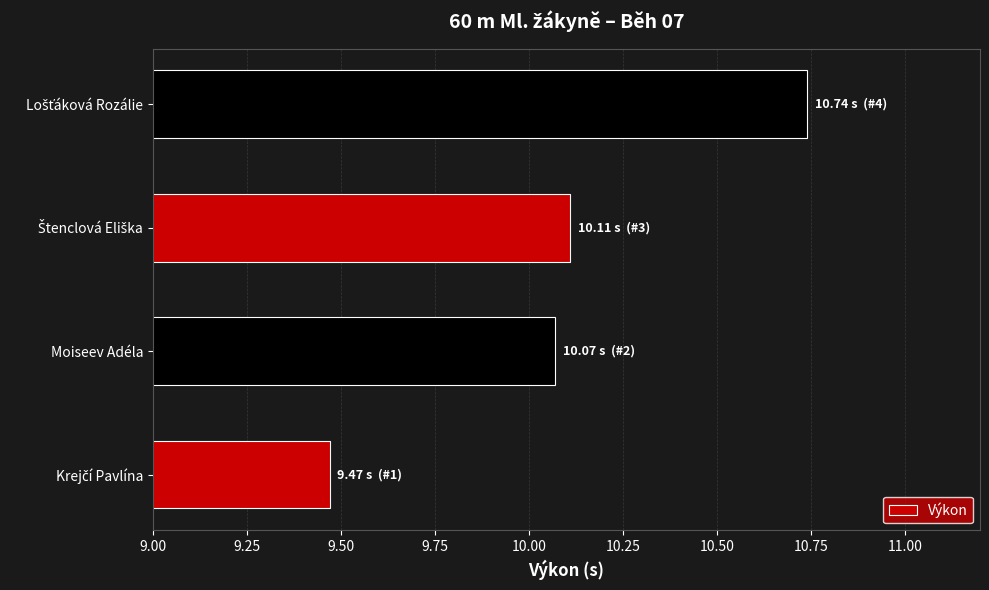

The chart shows a value of 16.8 at Moiseev Adéla. True or false?

False